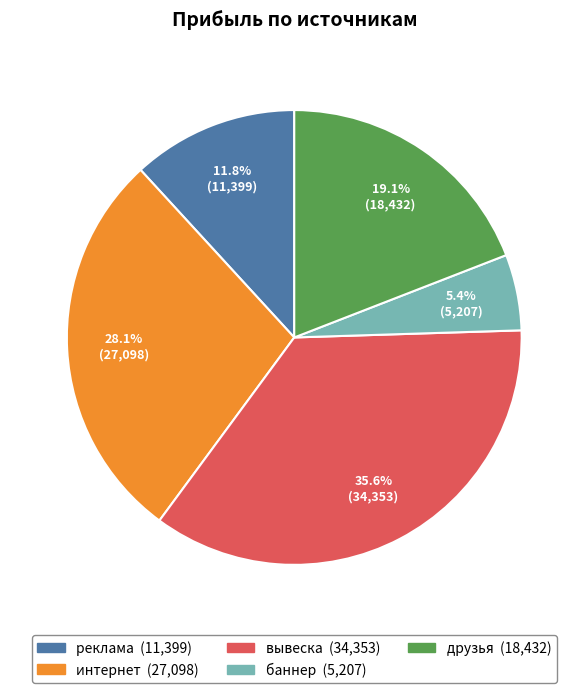

The друзья slice represents 19% of the pie. True or false?

True